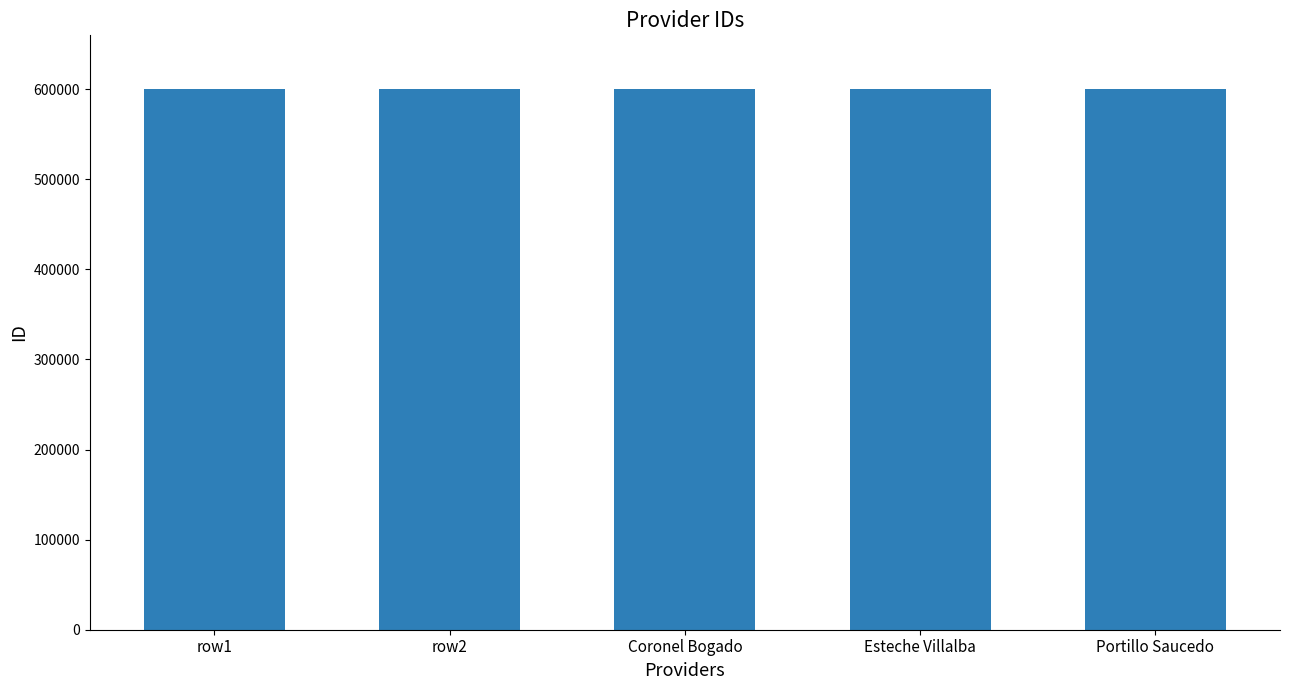

Count the values in the range 599893 to 599895.

3